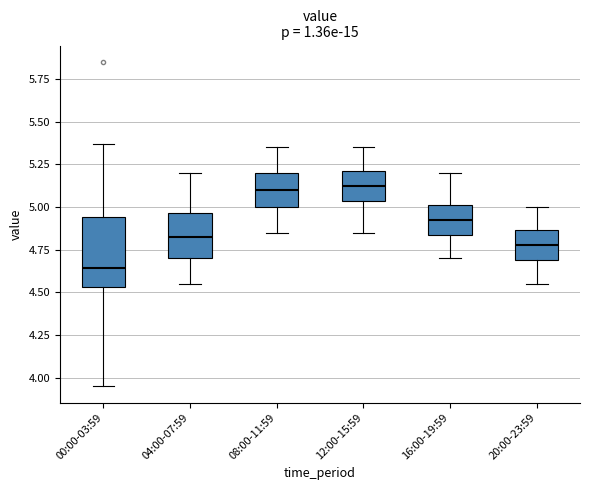

Reading left to right, transcribe this box plot: for each box, give where its median line is, the range the box spans, and where its two whiskers end, as read against the y-axis. The values are not printed on the chart, so give them approximately, as read against the axis.

00:00-03:59: median 4.65, box 4.55 to 4.95, whiskers 3.95 to 5.35
04:00-07:59: median 4.85, box 4.70 to 4.95, whiskers 4.55 to 5.20
08:00-11:59: median 5.10, box 5.00 to 5.20, whiskers 4.85 to 5.35
12:00-15:59: median 5.15, box 5.05 to 5.20, whiskers 4.85 to 5.35
16:00-19:59: median 4.95, box 4.85 to 5.00, whiskers 4.70 to 5.20
20:00-23:59: median 4.80, box 4.70 to 4.85, whiskers 4.55 to 5.00